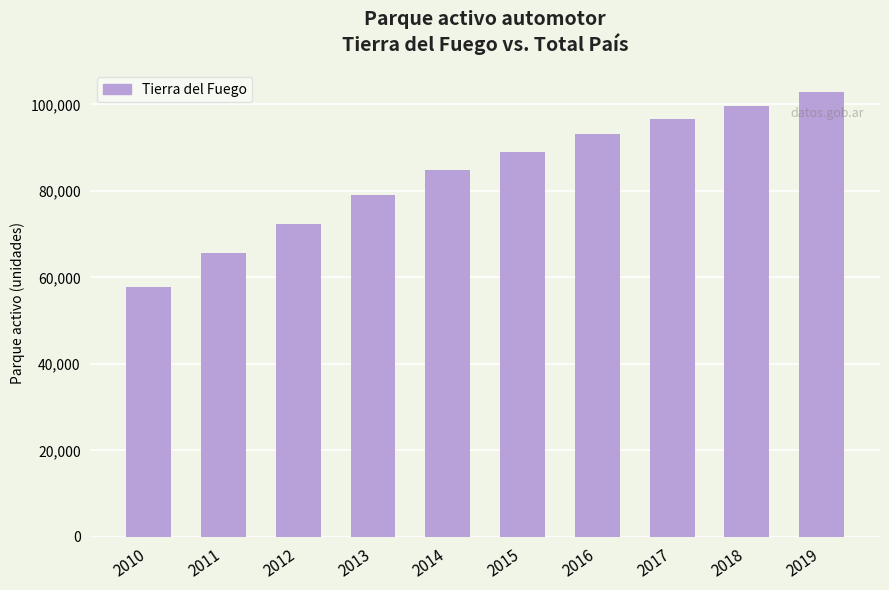

Rank the categories by value from lowest to highest.

2010, 2011, 2012, 2013, 2014, 2015, 2016, 2017, 2018, 2019